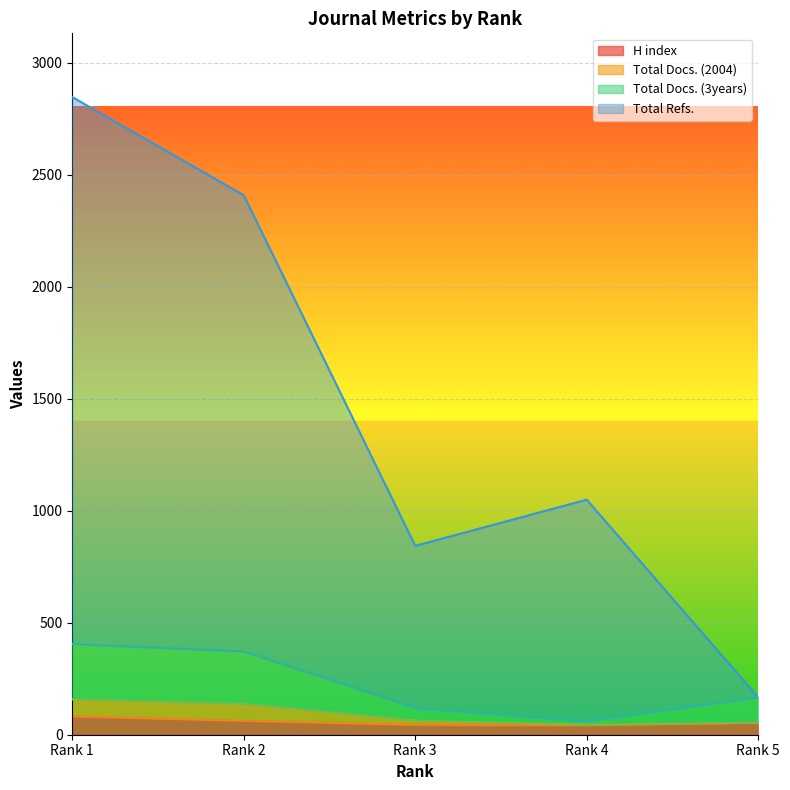

True or false: H index and Total Docs. (3years) cross at least once.

False